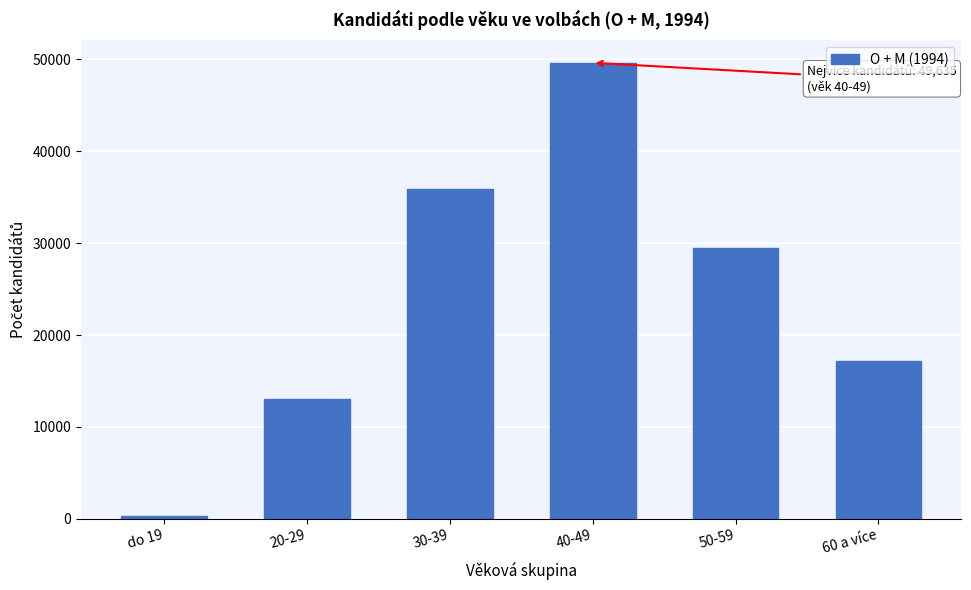

Reading left to right, transcribe all the data shown in this chart.

do 19=353	20-29=13085	30-39=35877	40-49=49635	50-59=29523	60 a více=17138